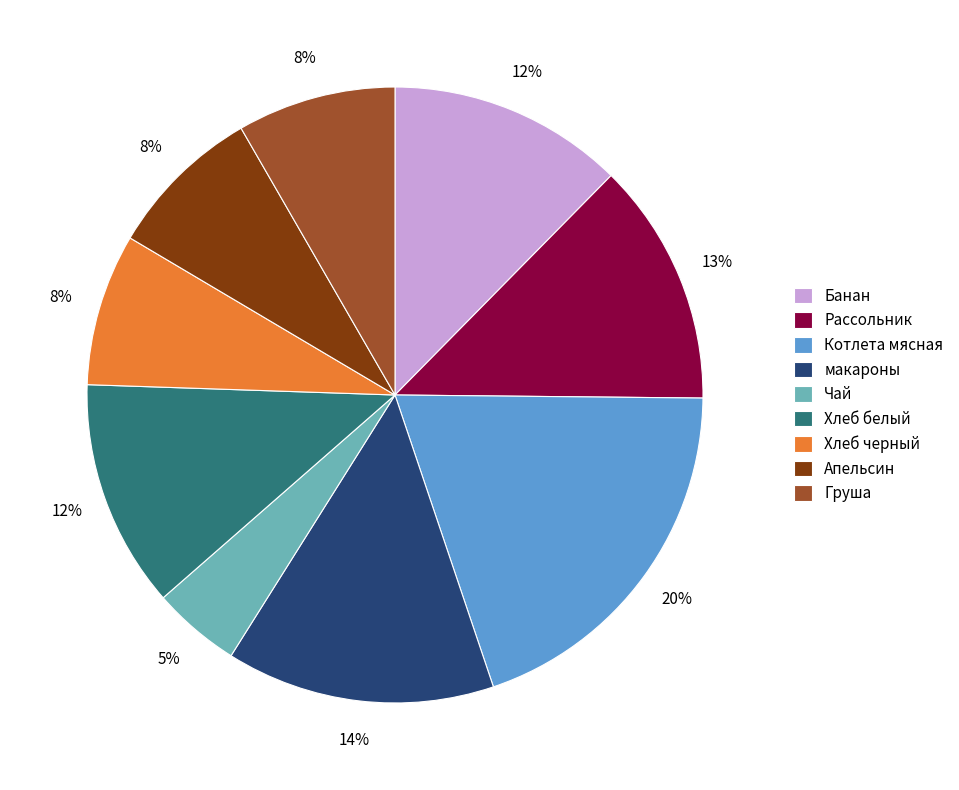

The Котлета мясная slice represents 5% of the pie. True or false?

False